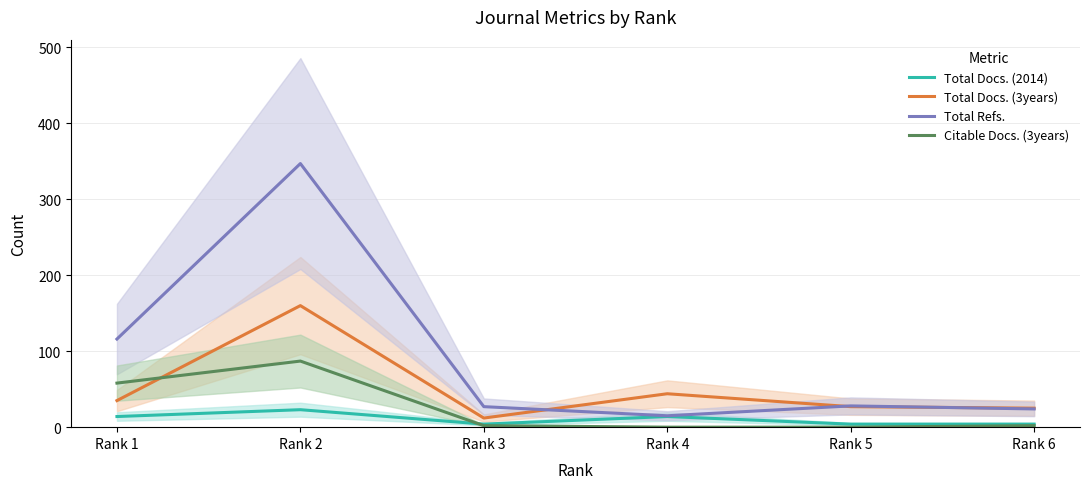

At which category does Total Docs. (2014) reach its first local valley?

Rank 3